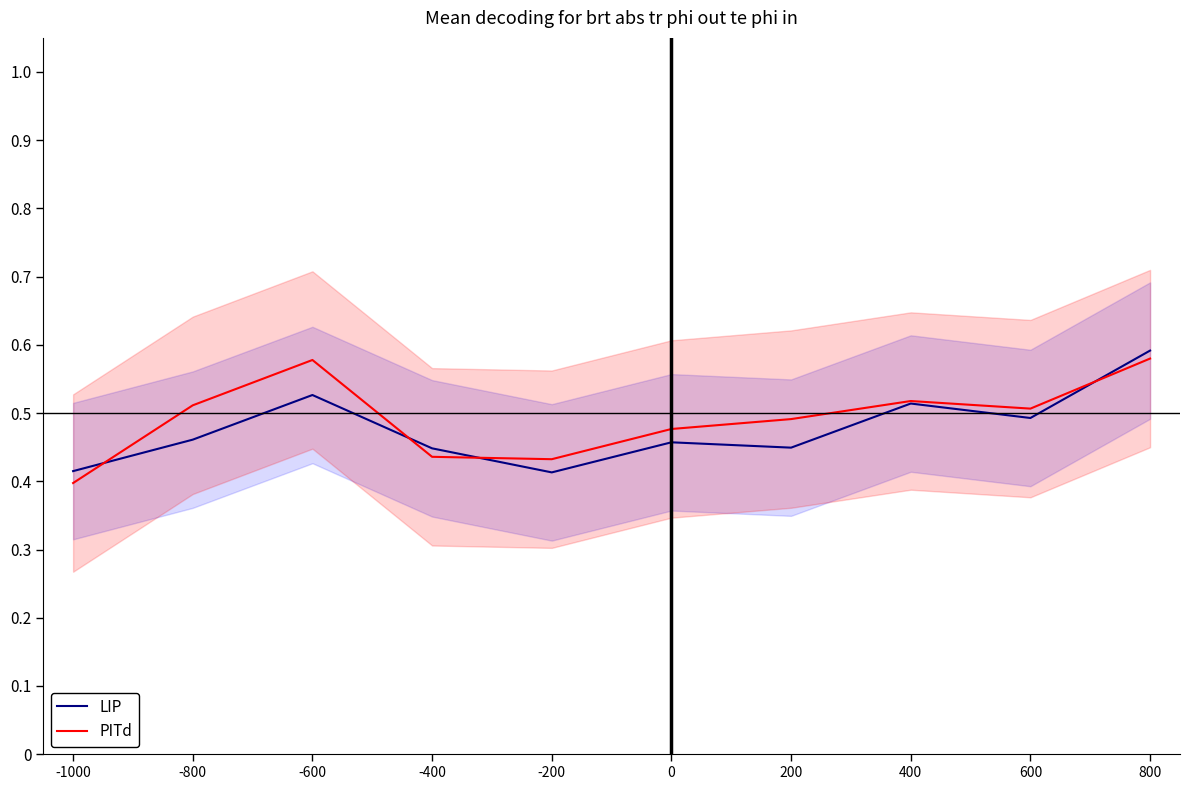

Where is the first local maximum for LIP?

-600